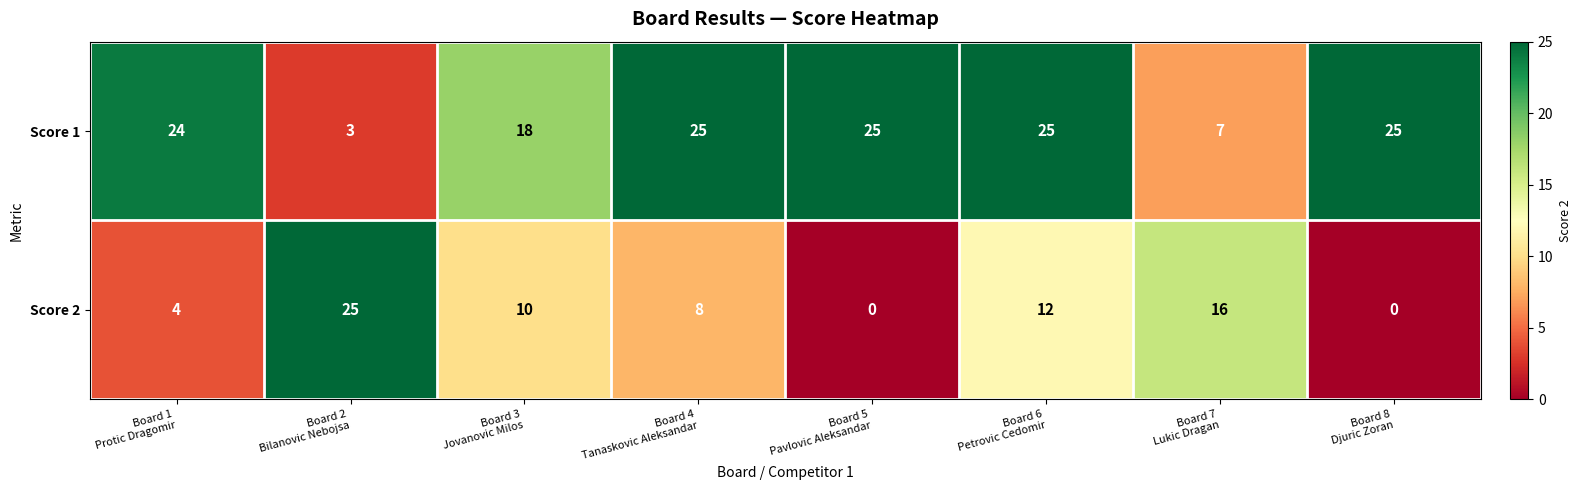

What is the total value across all series at Board 5
Pavlovic Aleksandar?

25